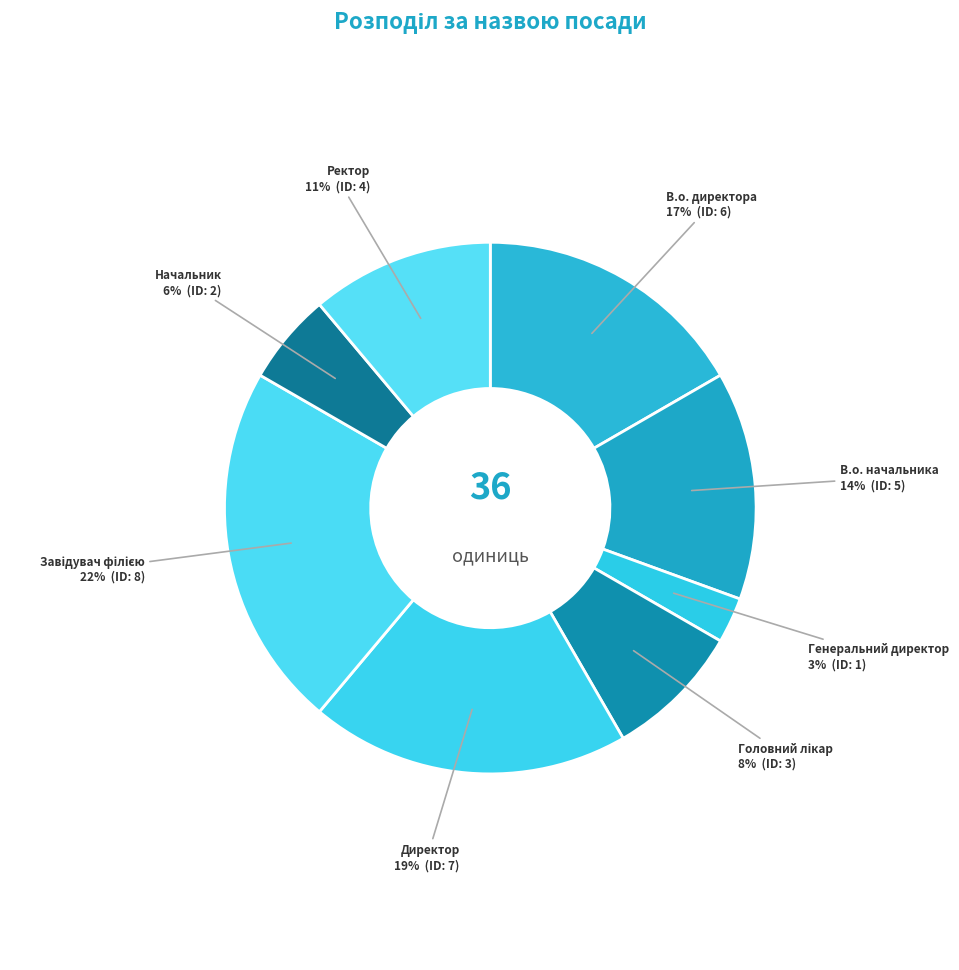

Count the number of slices in the pie.

8